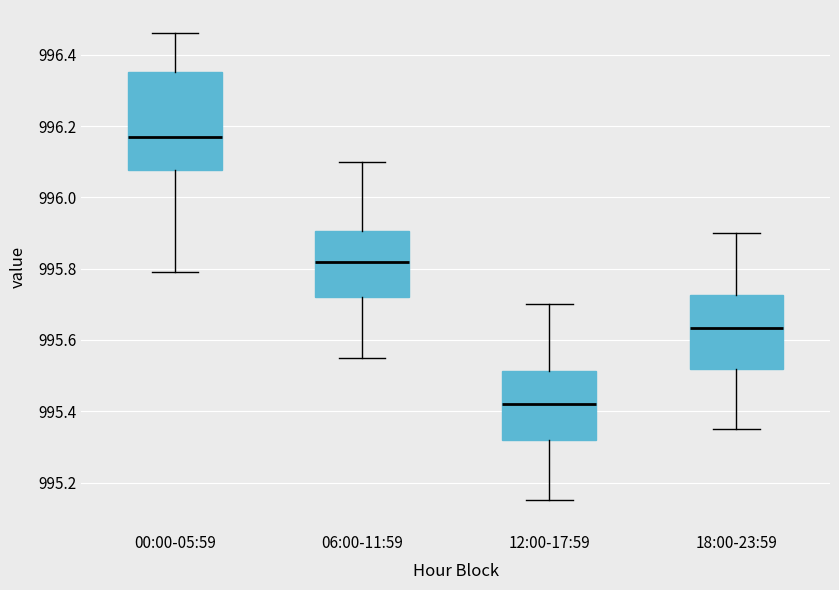

Which box is the tallest, from its lower edge to its upper edge?

00:00-05:59